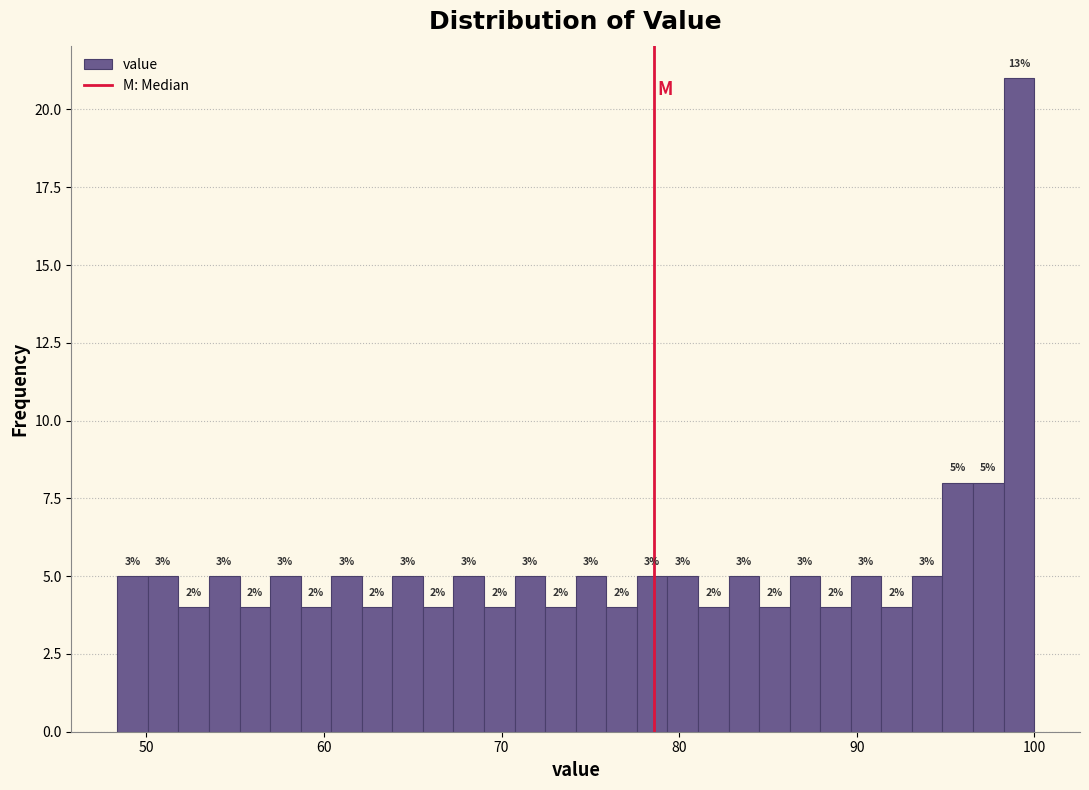

Around what value on the x-axis is the tallest bar? Give the approximate position of its centre, as read against the axis.

99